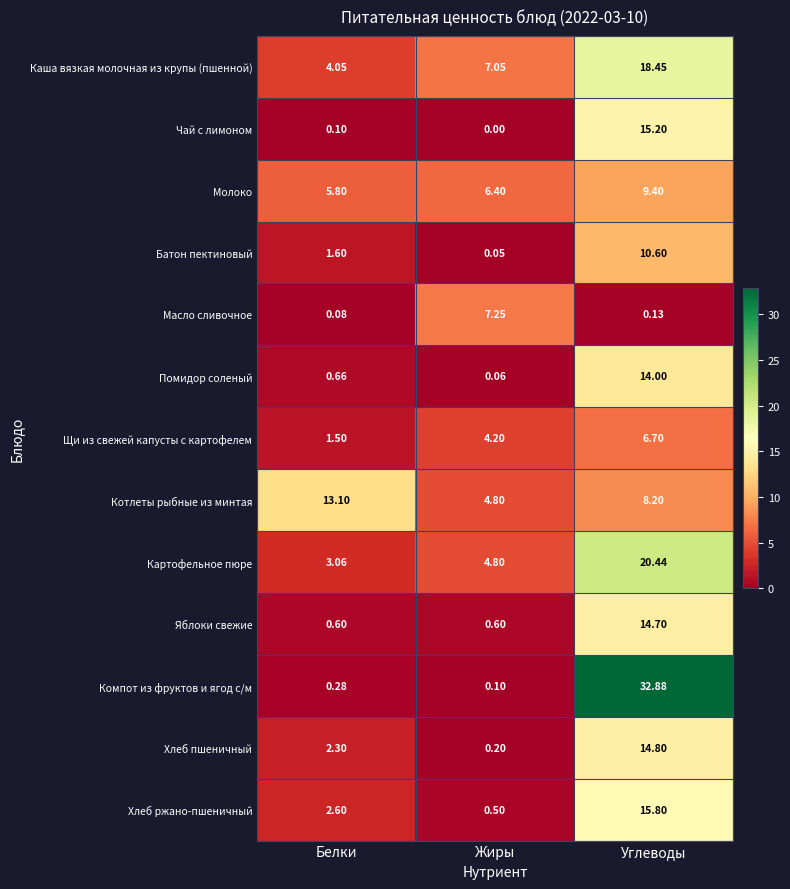

How many data points does each series have?

3